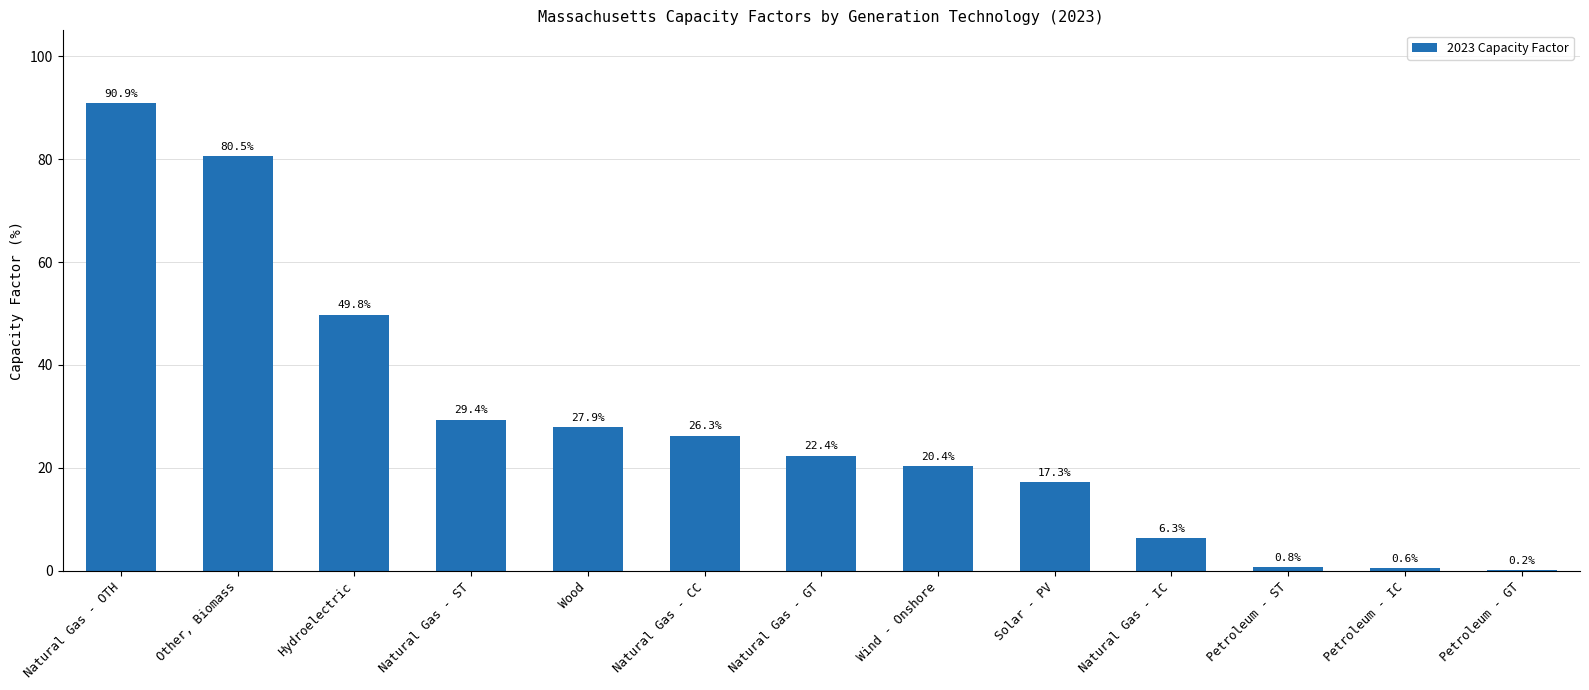

True or false: the data shows 0.6 at Petroleum - IC.

True